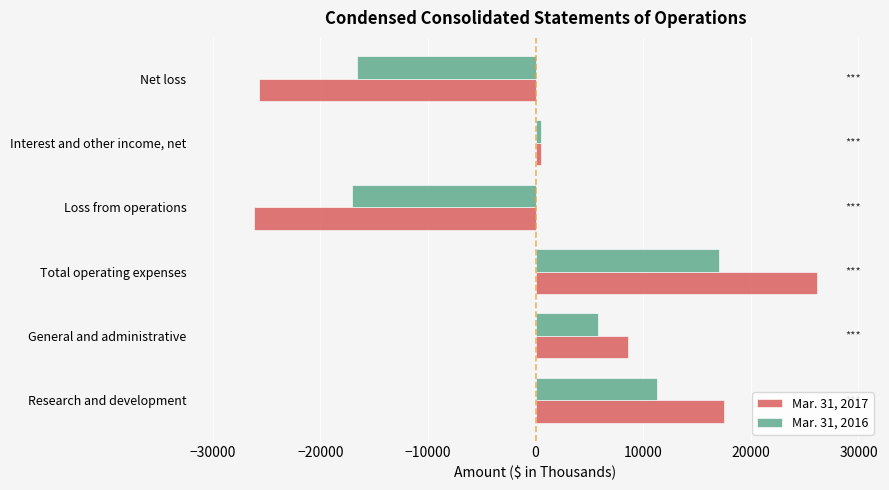

What is the total value across all series at Loss from operations?

-43222